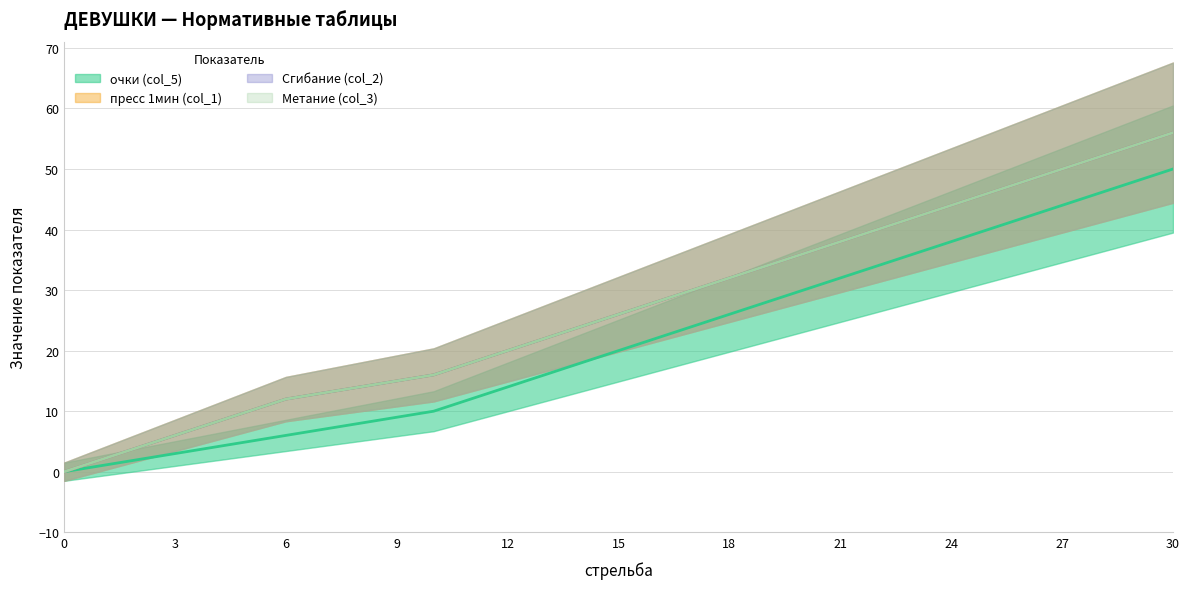

How many values in the пресс 1мин (col_1) series are below 26?

15